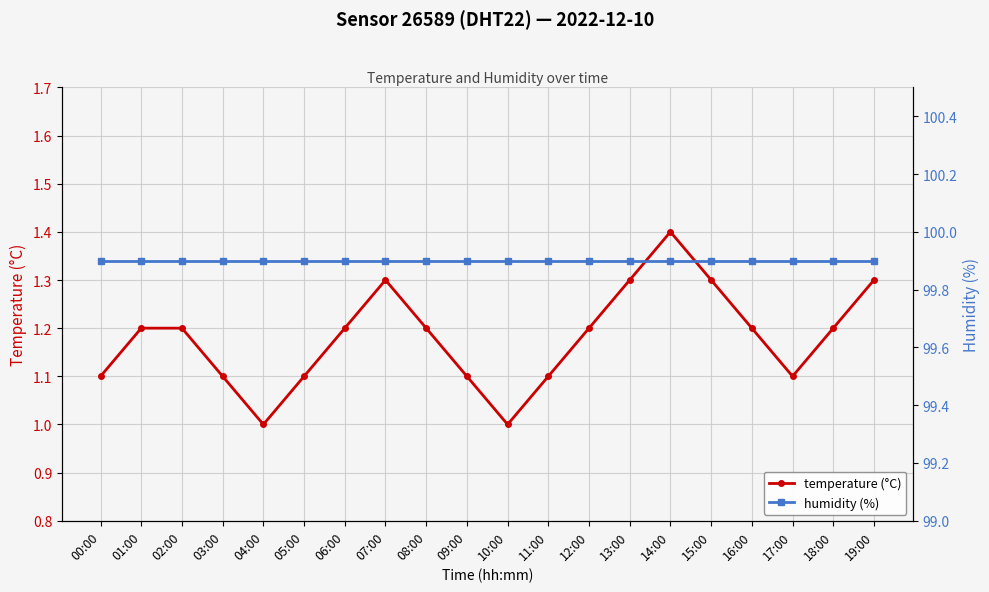

What is the value of the temperature (°C) point at the 4th from the left?

1.1